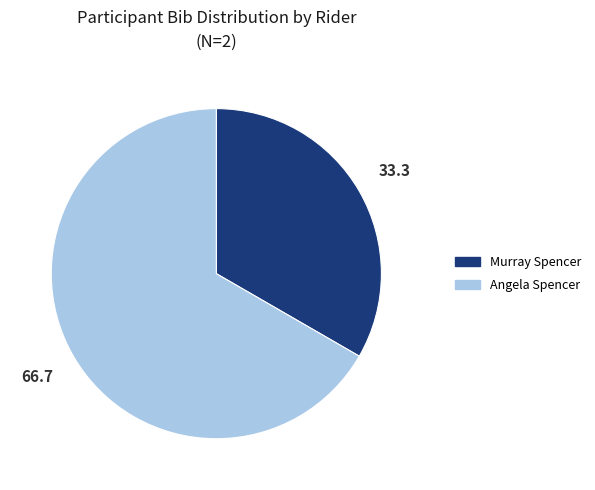

True or false: Murray Spencer accounts for 33% of the total.

True